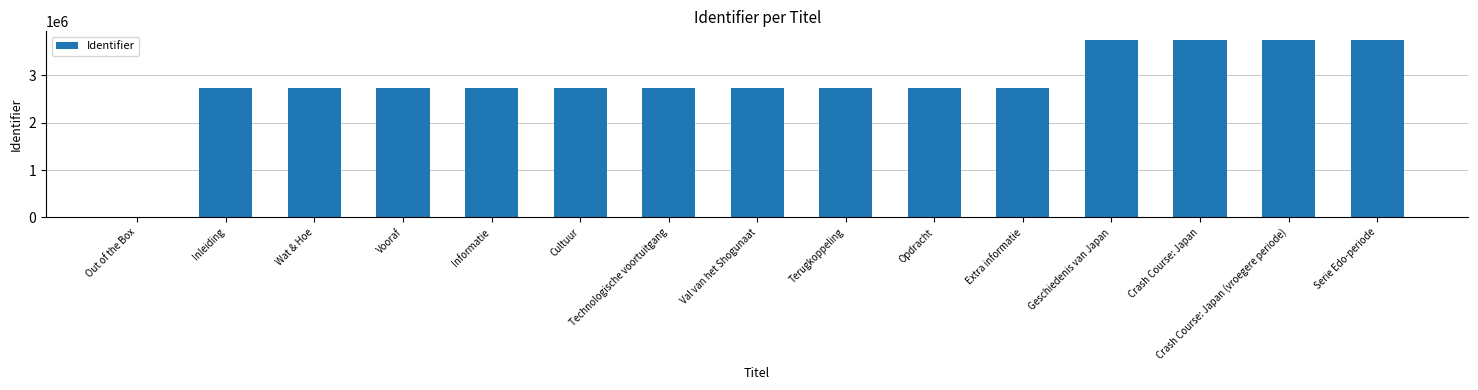

What is the ratio of the value at Terugkoppeling to the value at Wat & Hoe?

1.0